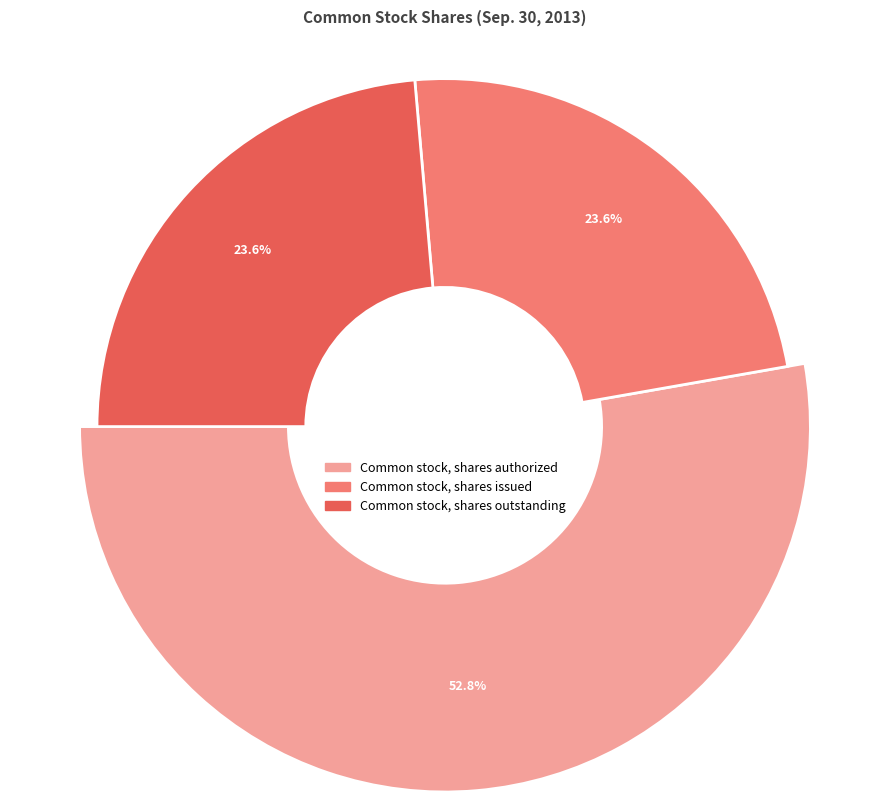

Which category has the biggest portion of the pie?

Common stock, shares authorized